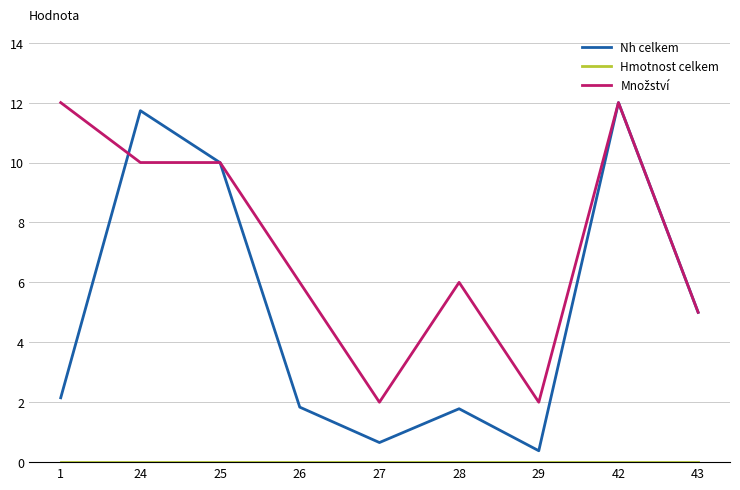

At which category is the sum across all series the highest?

42